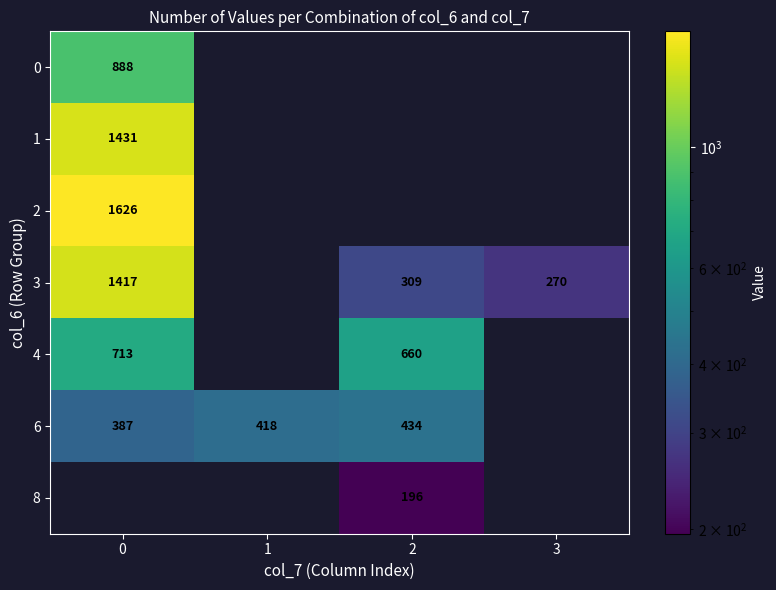

What is the difference between the 6 values at 0 and 2?

47